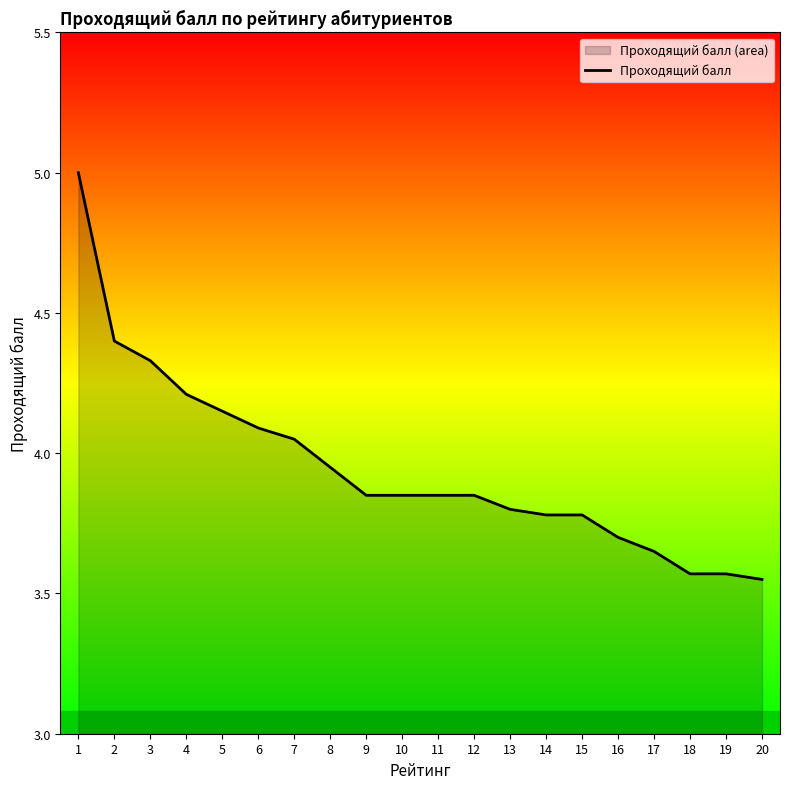

What is the difference between the maximum and second lowest values?

1.4